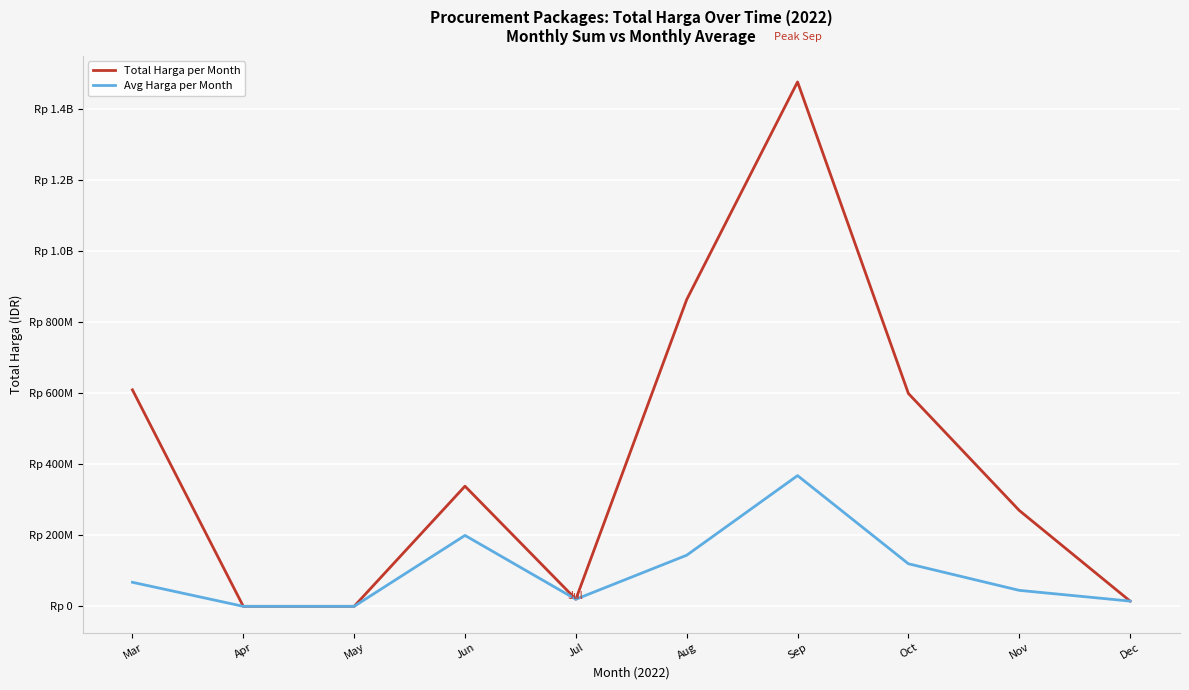

What is the difference between the second highest and second lowest values in the Total Harga per Month series?

863532780